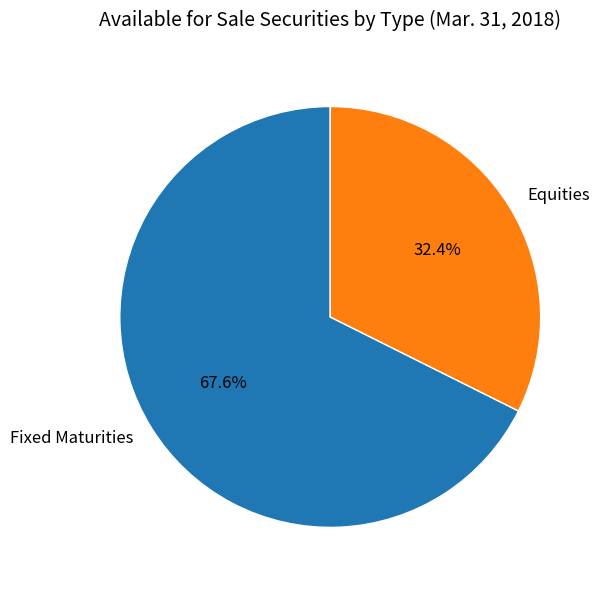

Which slice is the largest?

Fixed Maturities